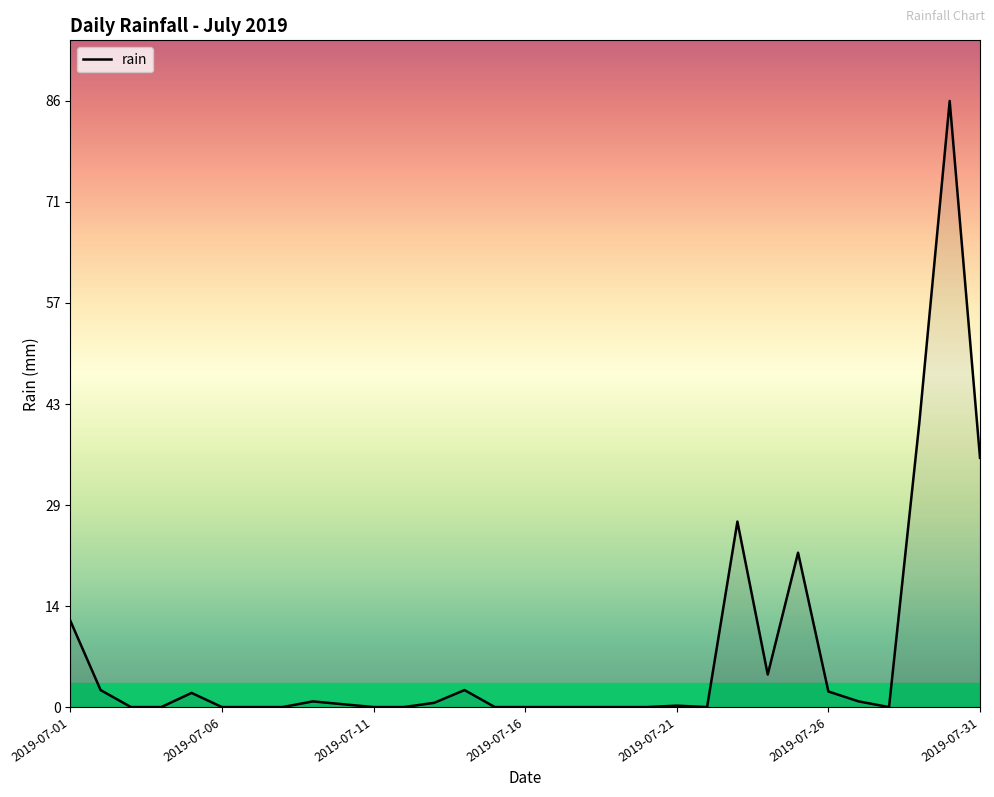

What is the greatest value displayed?

85.6